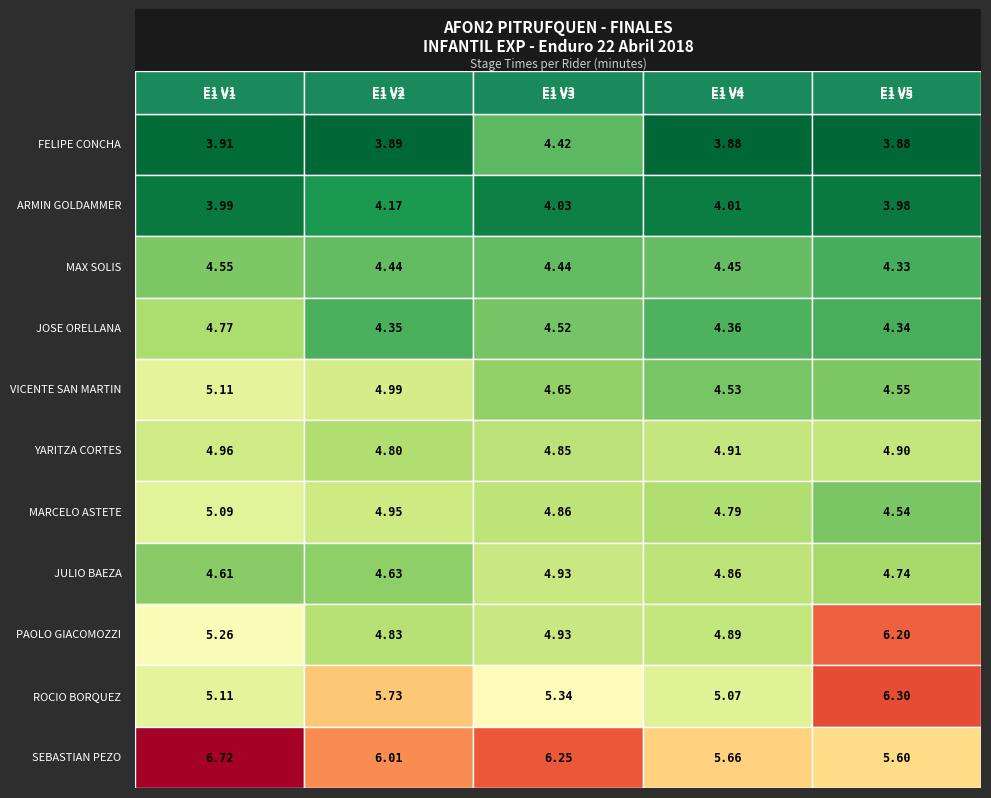

What is the approximate value of JOSE ORELLANA at 0?

4.8